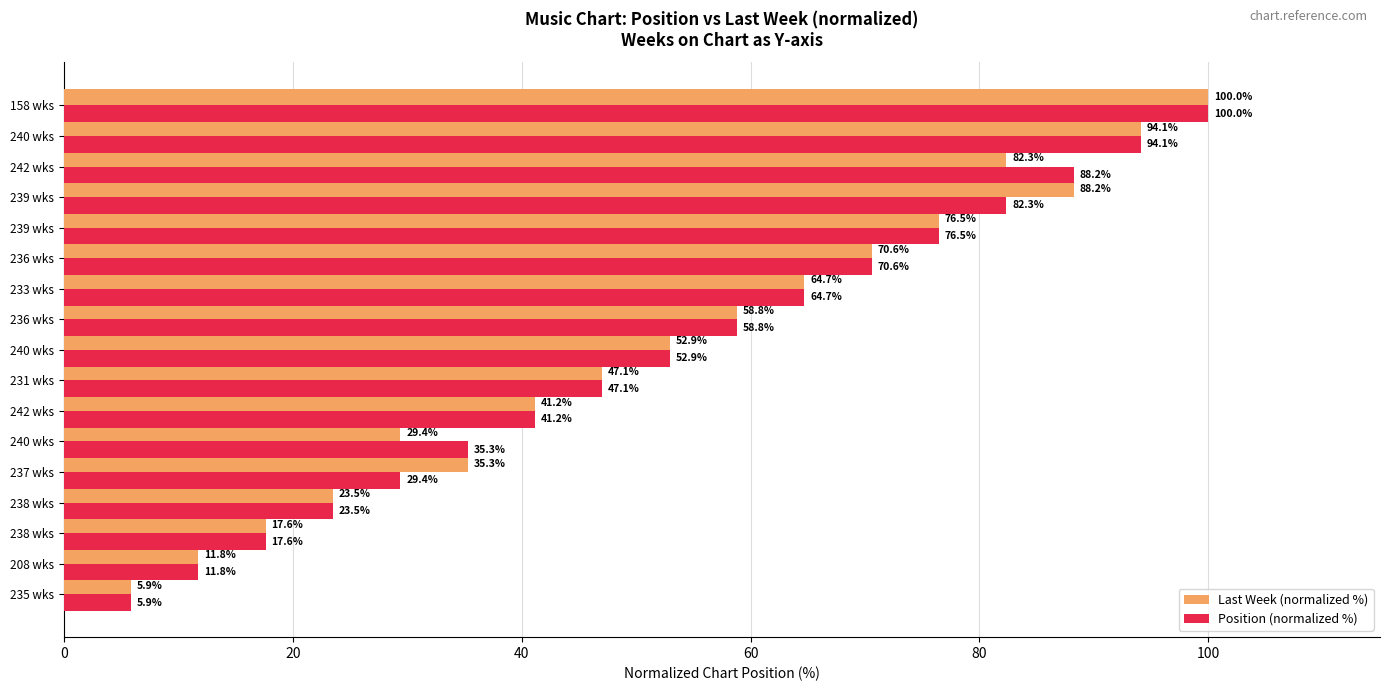

Count the number of data series in this chart.

2